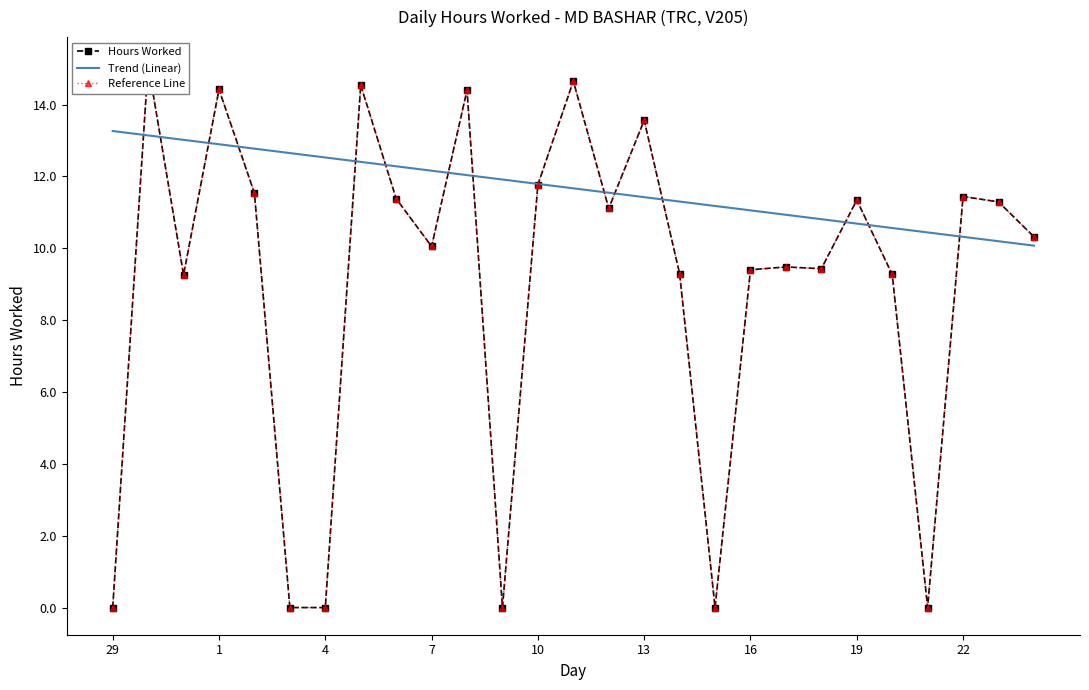

How many positive values does the Hours Worked series have?

21